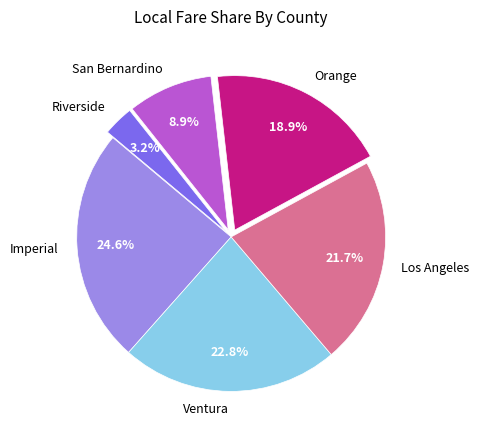

To the nearest percent, what is the average slice percentage?

17%